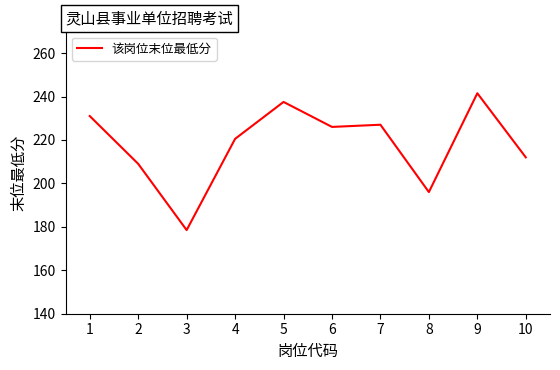

Between 6 and 2, which is larger?

6